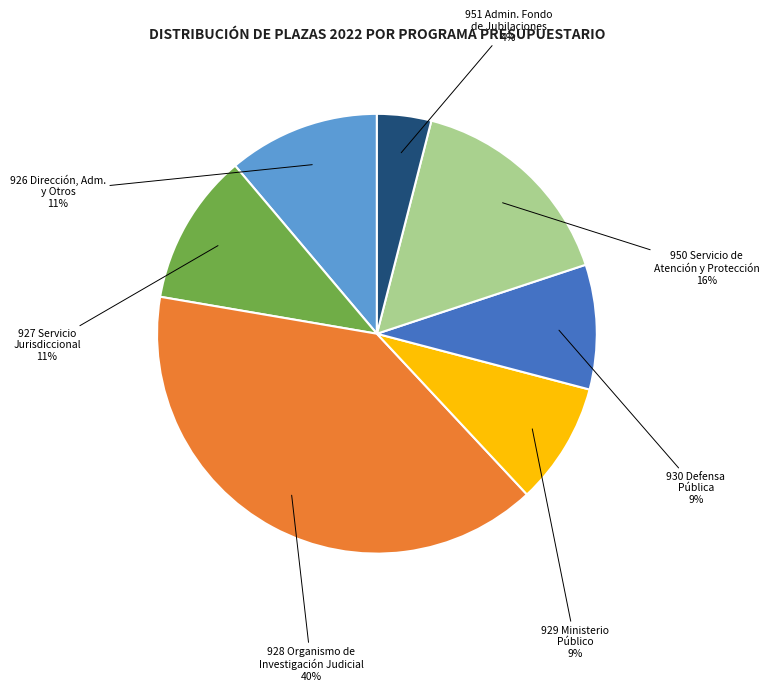

Does any single category account for the majority?

No